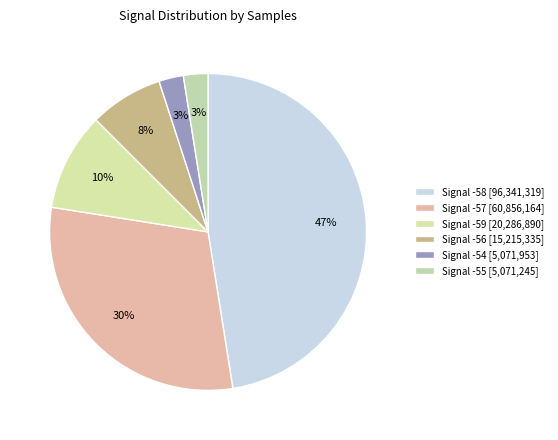

Count the number of slices in the pie.

6